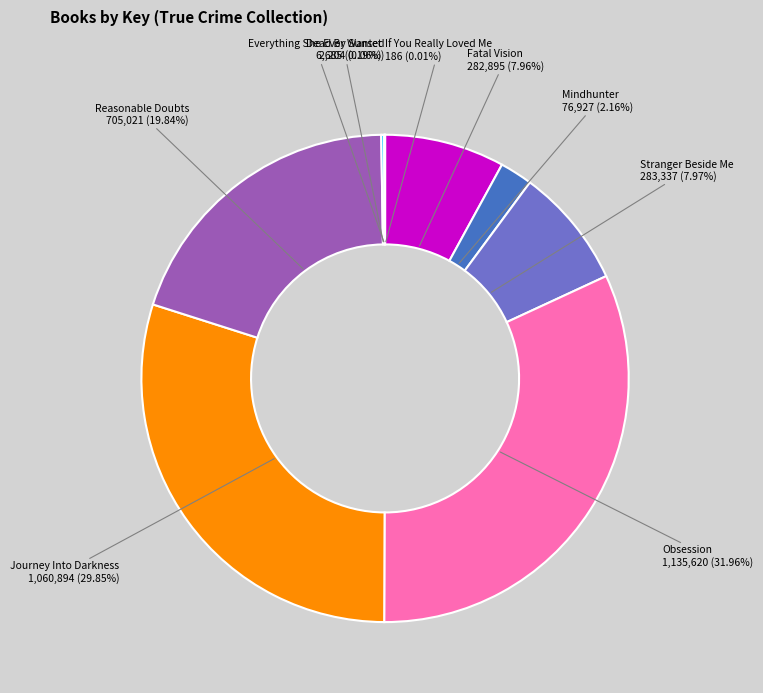

Combined, do Stranger Beside Me and Fatal Vision account for over 50%?

No